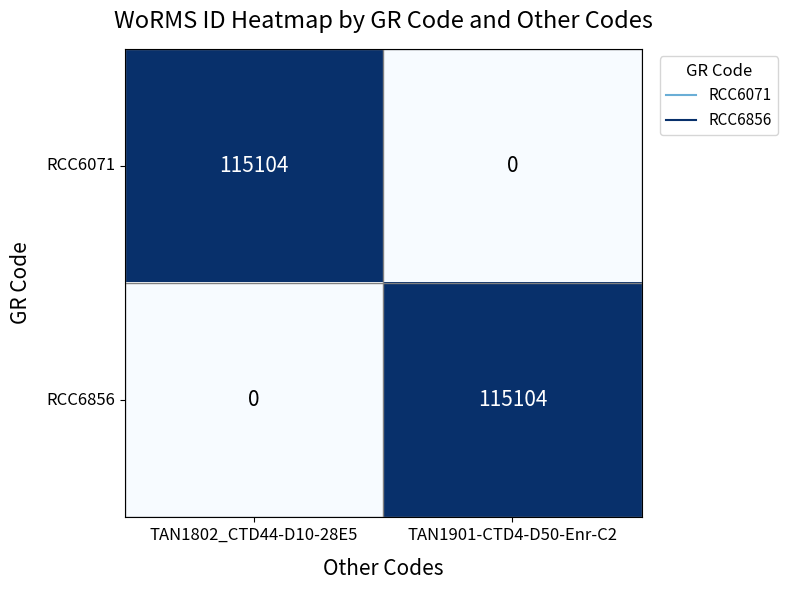

Reading left to right, list all the values displayed in this chart.

RCC6071: TAN1802_CTD44-D10-28E5=115104	TAN1901-CTD4-D50-Enr-C2=0
RCC6856: TAN1802_CTD44-D10-28E5=0	TAN1901-CTD4-D50-Enr-C2=115104